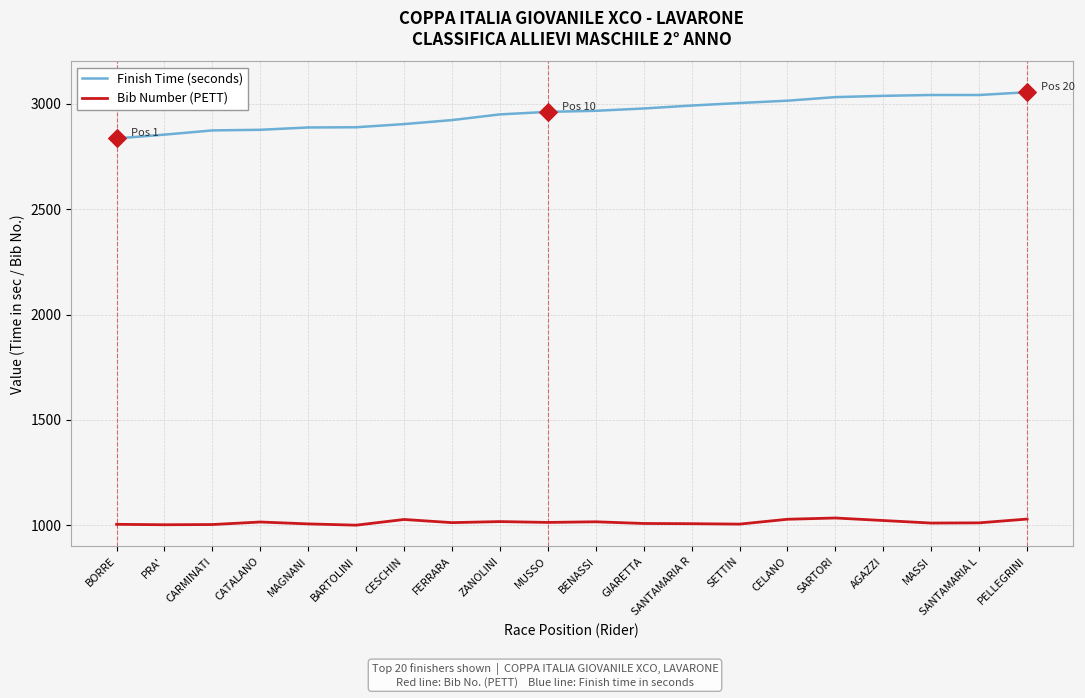

What is the spread (max minus min) of values at BARTOLINI?

1887